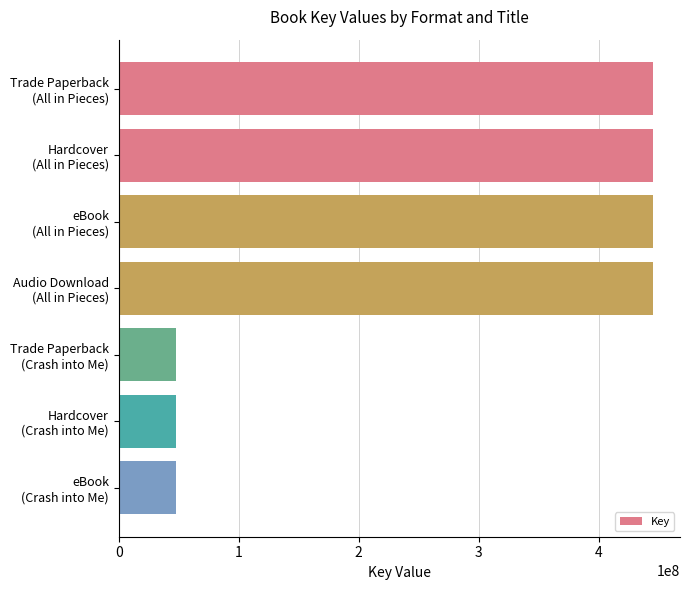

What is the average value?

275035651